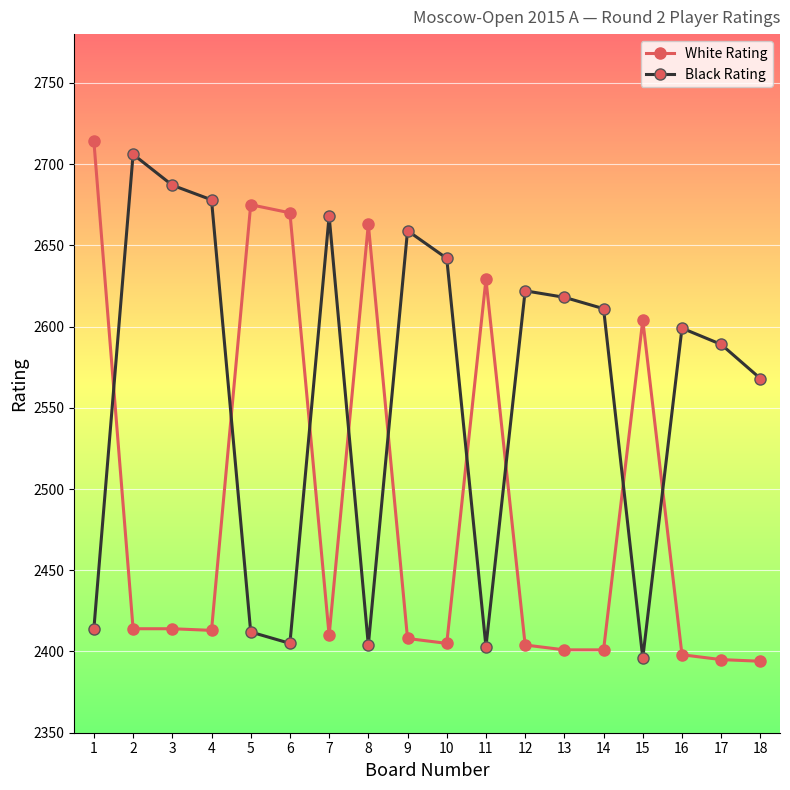

How many categories are shown in the chart?

18